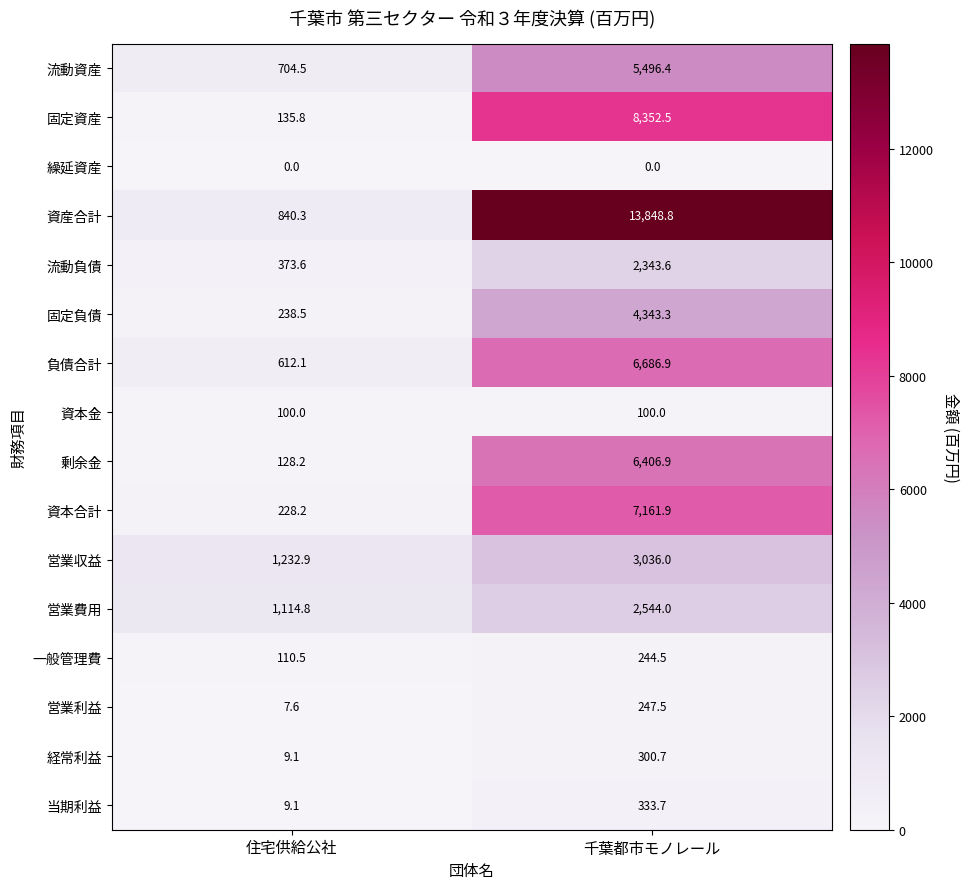

Which category has the lowest value in the 営業収益 series?

住宅供給公社